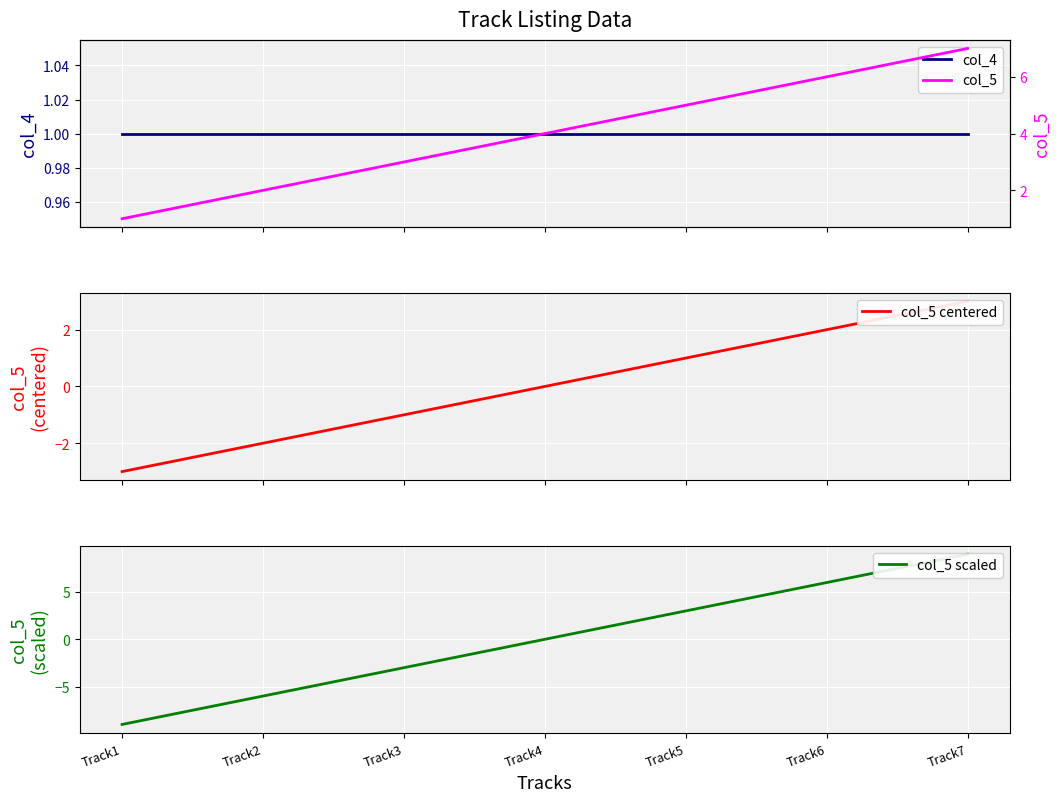

Rank the series by their maximum value, from lowest to highest.

col_4, col_5 centered, col_5, col_5 scaled